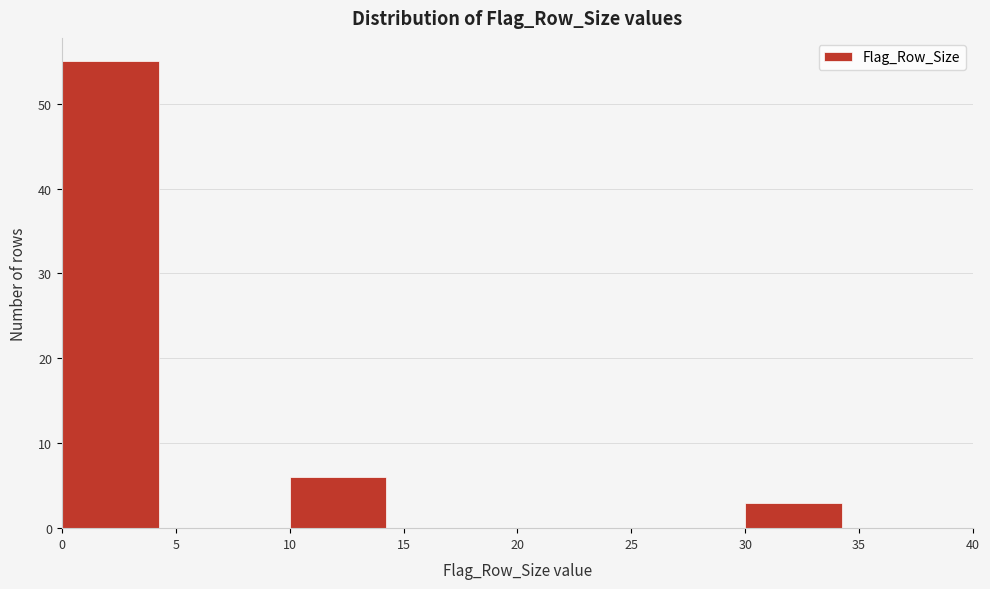

Reading left to right, list every bar in this chart as the range it spans on the x-axis followed by its height. The values are not printed on the chart, so give them approximately, as read against the axis.

0 to 5: 55
5 to 10: 0
10 to 15: 6
15 to 20: 0
20 to 25: 0
25 to 30: 0
30 to 35: 3
35 to 40: 0